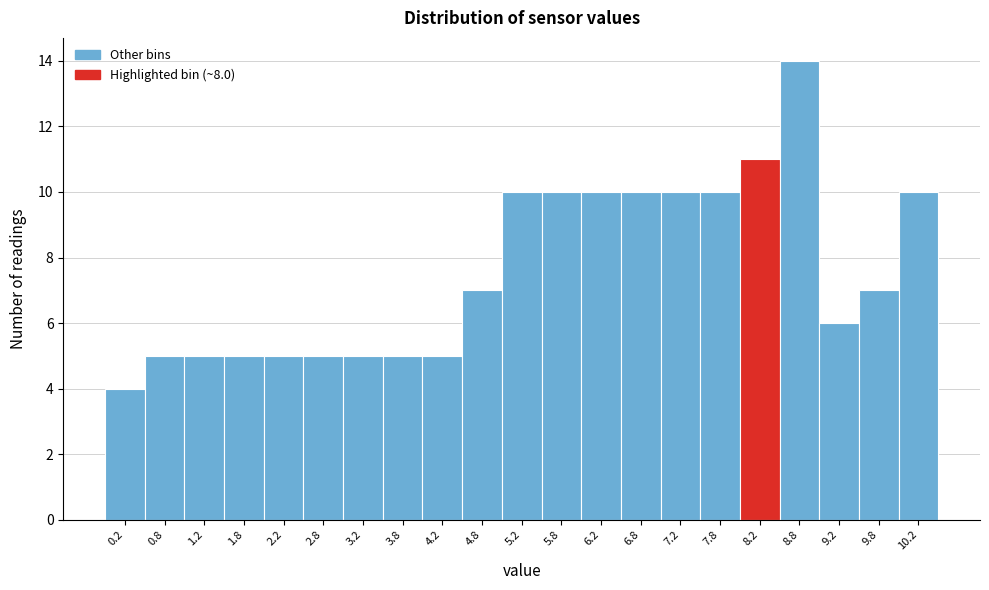

Reading left to right, transcribe this chart: for each bar, give the range it covers on the x-axis and its height. The values are not printed on the chart, so give them approximately, as read against the axis.

0.0 to 0.5: 4
0.5 to 1.0: 5
1.0 to 1.5: 5
1.5 to 2.0: 5
2.0 to 2.5: 5
2.5 to 3.0: 5
3.0 to 3.5: 5
3.5 to 4.0: 5
4.0 to 4.5: 5
4.5 to 5.0: 7
5.0 to 5.5: 10
5.5 to 6.0: 10
6.0 to 6.5: 10
6.5 to 7.0: 10
7.0 to 7.5: 10
7.5 to 8.0: 10
8.0 to 8.5: 11
8.5 to 9.0: 14
9.0 to 9.5: 6
9.5 to 10.0: 7
10.0 to 10.5: 10